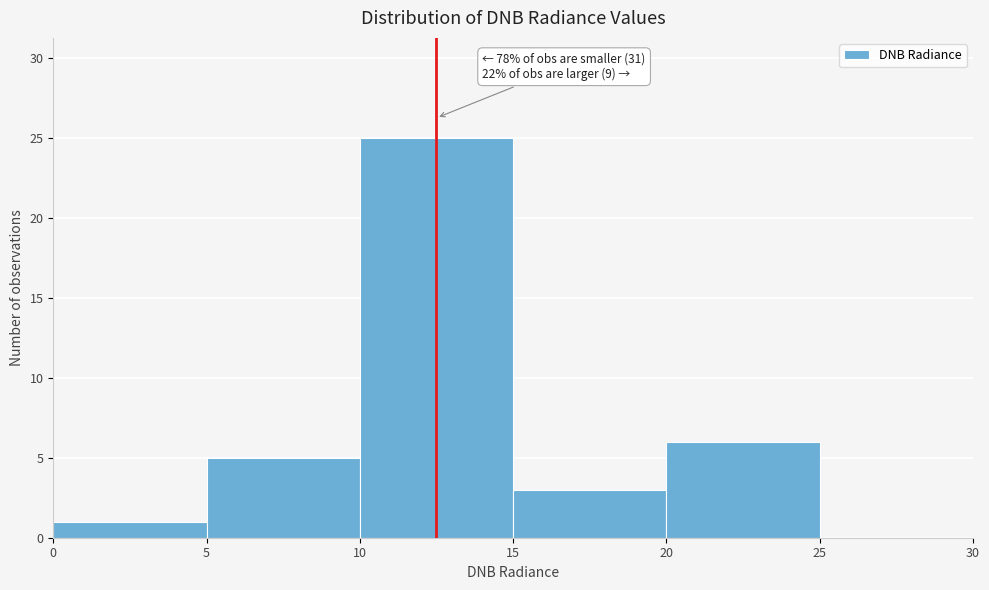

Which range on the x-axis has the tallest bar?

10 to 15